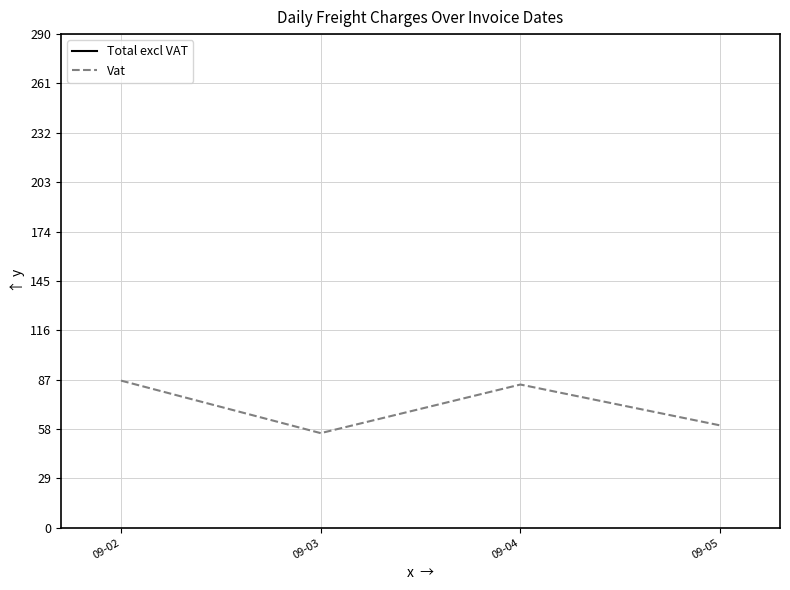

Rank the series by their maximum value, from highest to lowest.

Total excl VAT, Vat